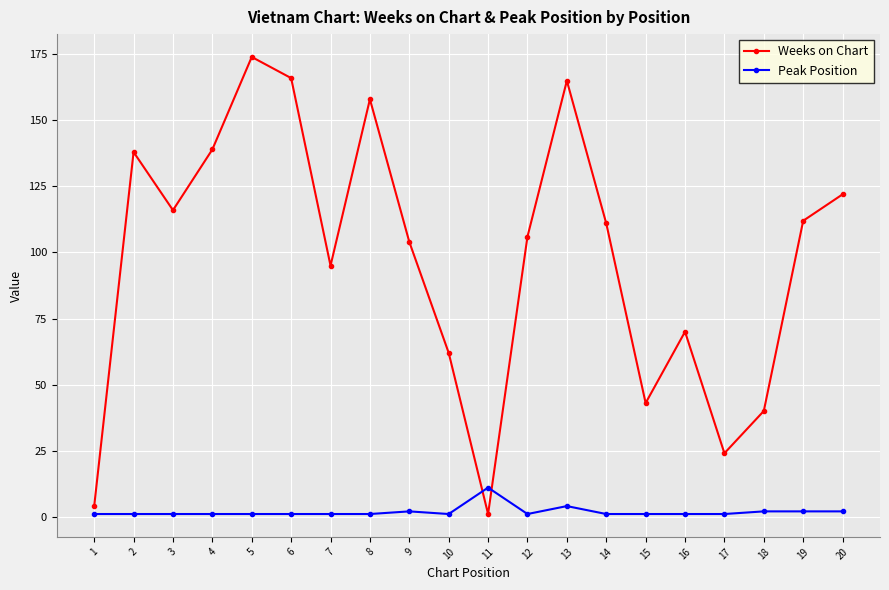

What is the sum of all Peak Position values?

37